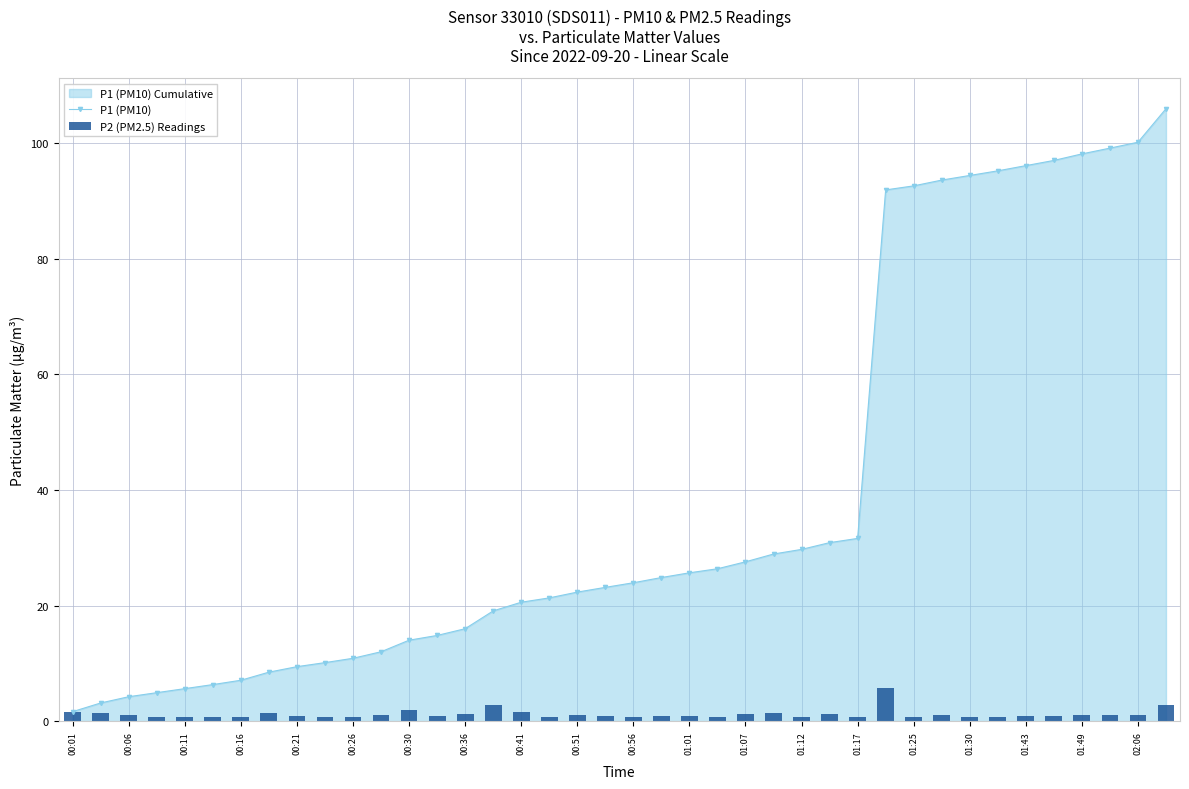

True or false: P1 (PM10) has a value of 10.9 at 00:26.

True